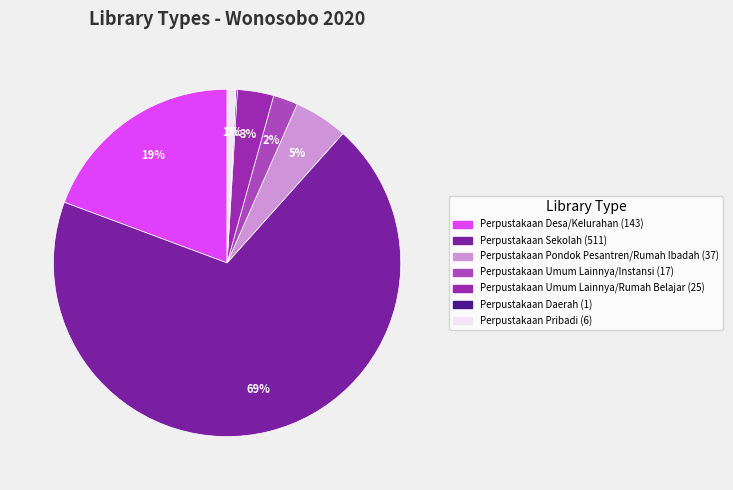

Is there any slice that represents more than half of the pie?

Yes